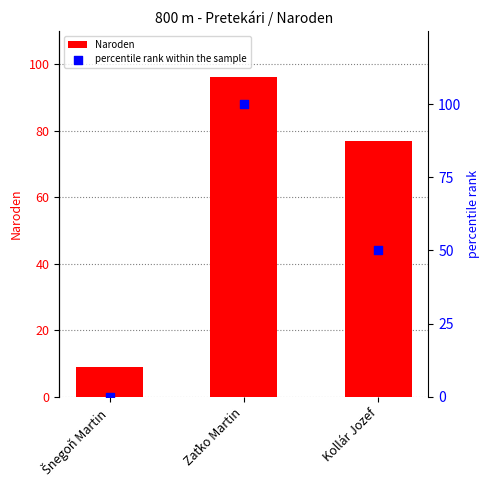

At how many categories does at least one series exceed 65?

2